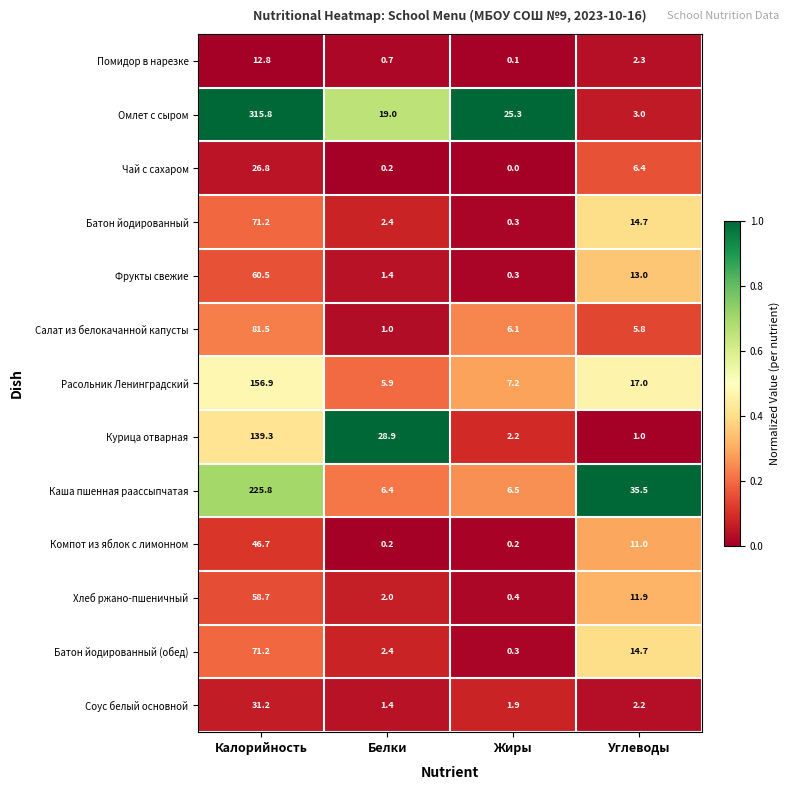

Is the value of Фрукты свежие at Калорийность greater than the value of Омлет с сыром at Калорийность?

No